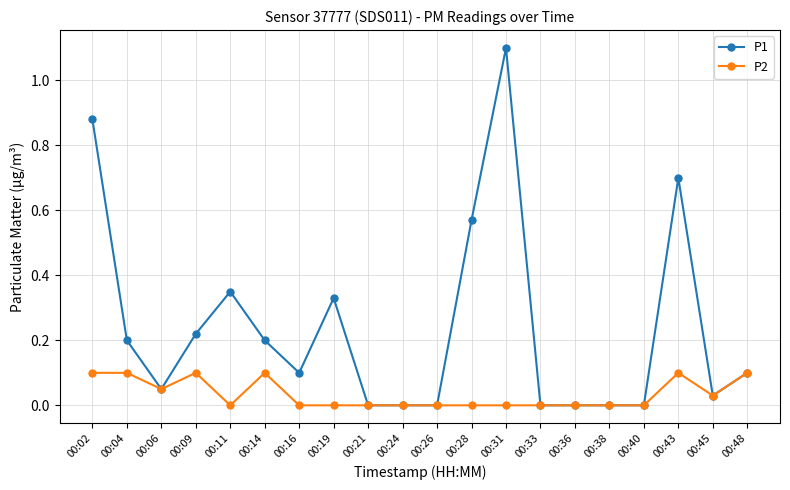

Is it true that P1 equals 0.0 at 00:21?

True